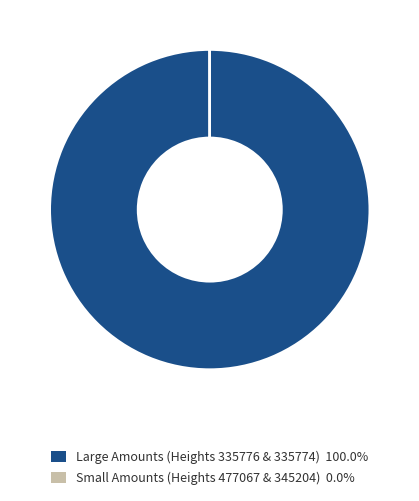

Is there any slice that represents more than half of the pie?

Yes